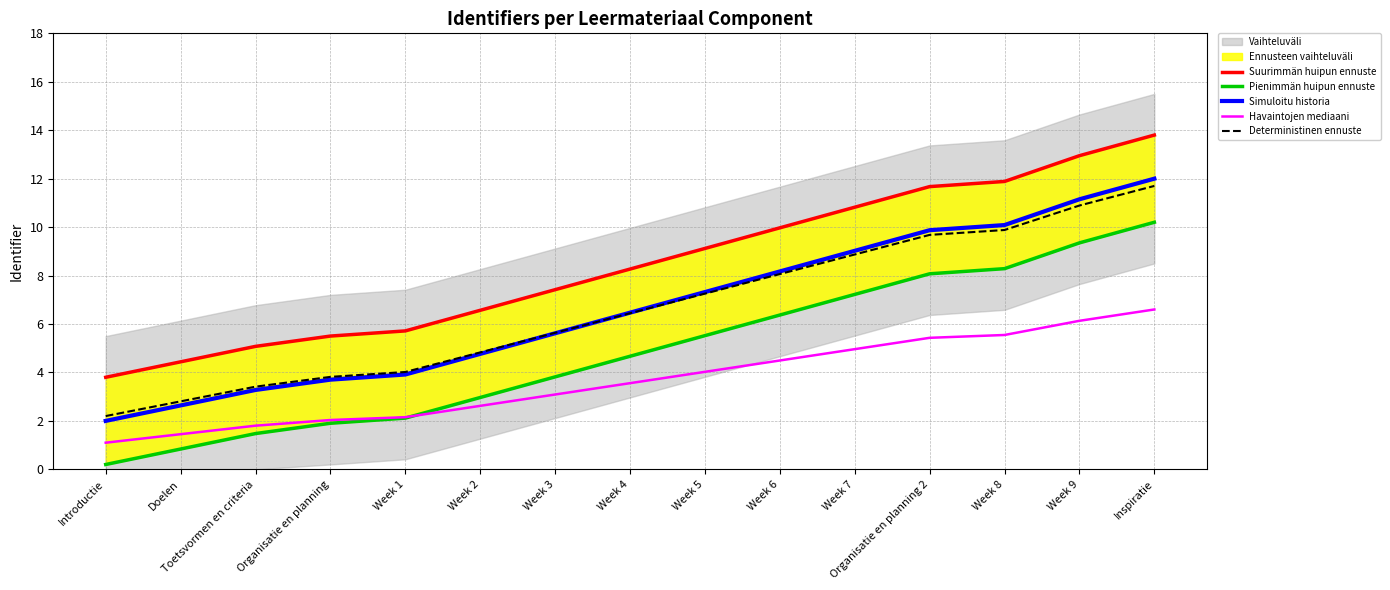

What is the spread (max minus min) of values at Week 7?

5.9